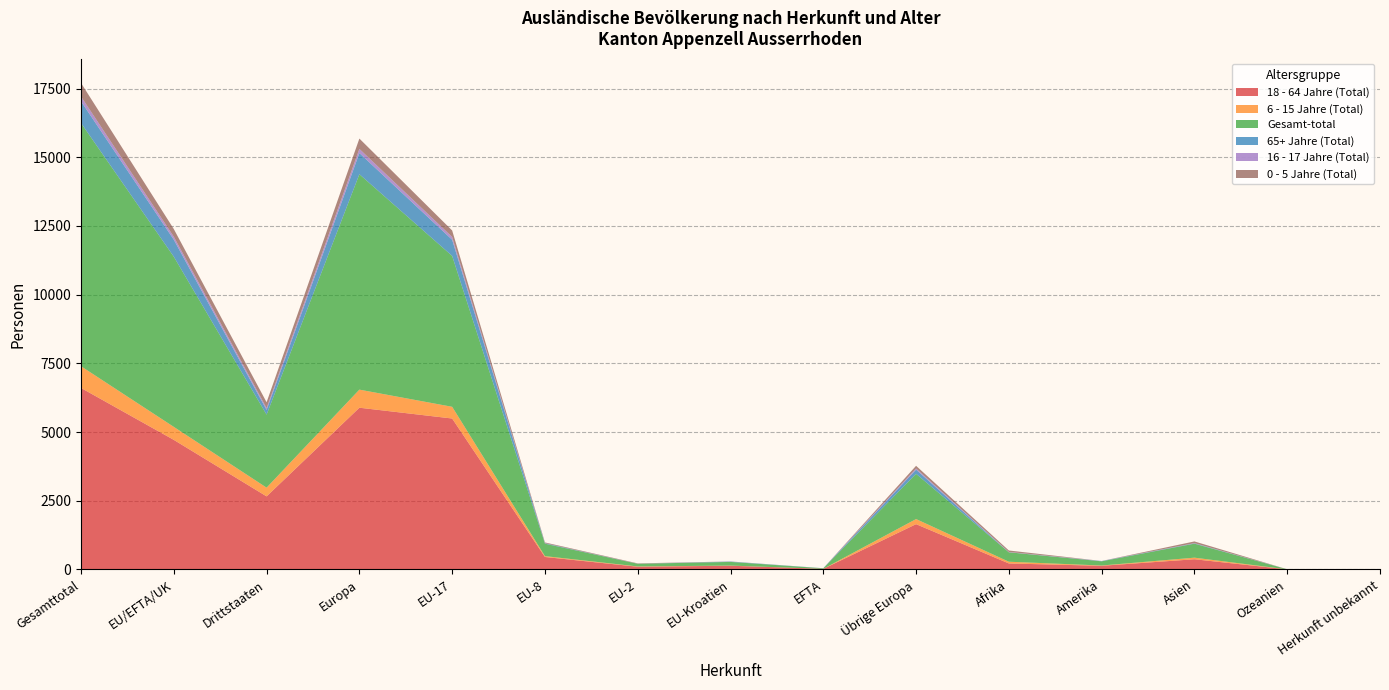

Reading left to right, extract all data points from this chart.

18 - 64 Jahre (Total): 6604	4714	2658	5885	5492	452	97	133	20	1647	216	131	369	2	1
6 - 15 Jahre (Total): 790	473	317	658	426	31	10	6	0	185	63	10	58	0	1
Gesamt-total: 8852	6194	2658	7841	5492	452	97	133	20	1647	344	153	509	2	3
65+ Jahre (Total): 791	619	172	771	588	16	1	11	3	152	0	8	12	0	0
16 - 17 Jahre (Total): 175	109	66	151	103	3	1	2	0	42	12	4	8	0	0
0 - 5 Jahre (Total): 492	279	213	376	235	27	13	4	0	97	53	0	62	0	1